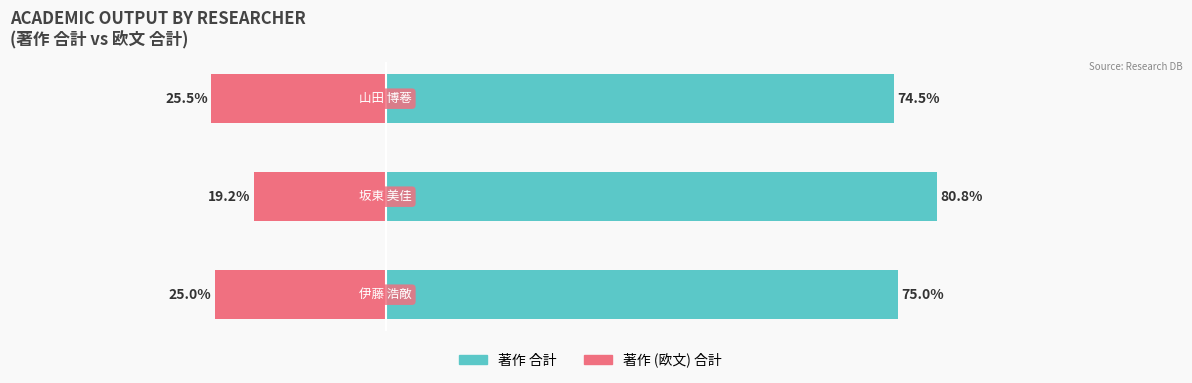

Reading left to right, extract all data points from this chart.

著作 合計: 0=75.0	1=80.8	2=74.5
著作 (欧文) 合計: 0=-25.0	1=-19.2	2=-25.5